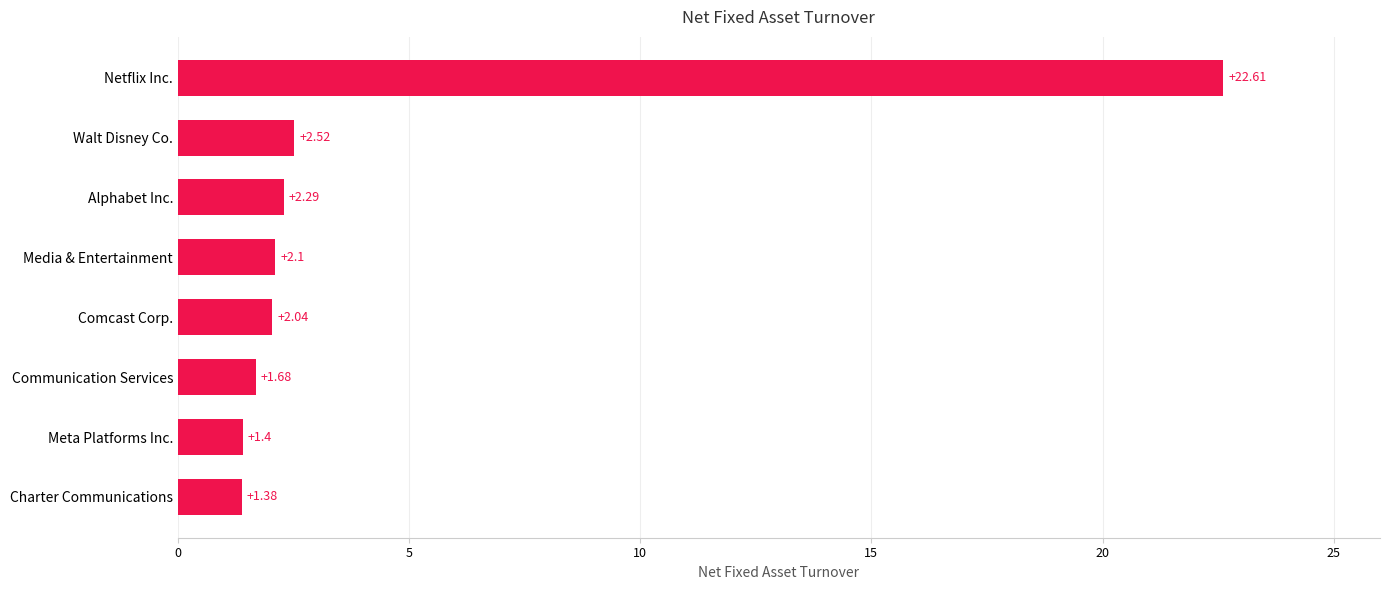

What is the difference between the maximum and minimum values?

21.2